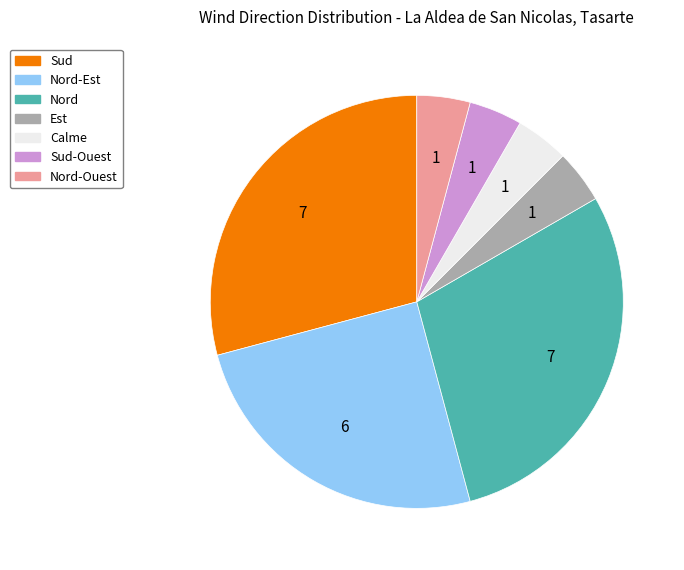

Does any single category account for the majority?

No